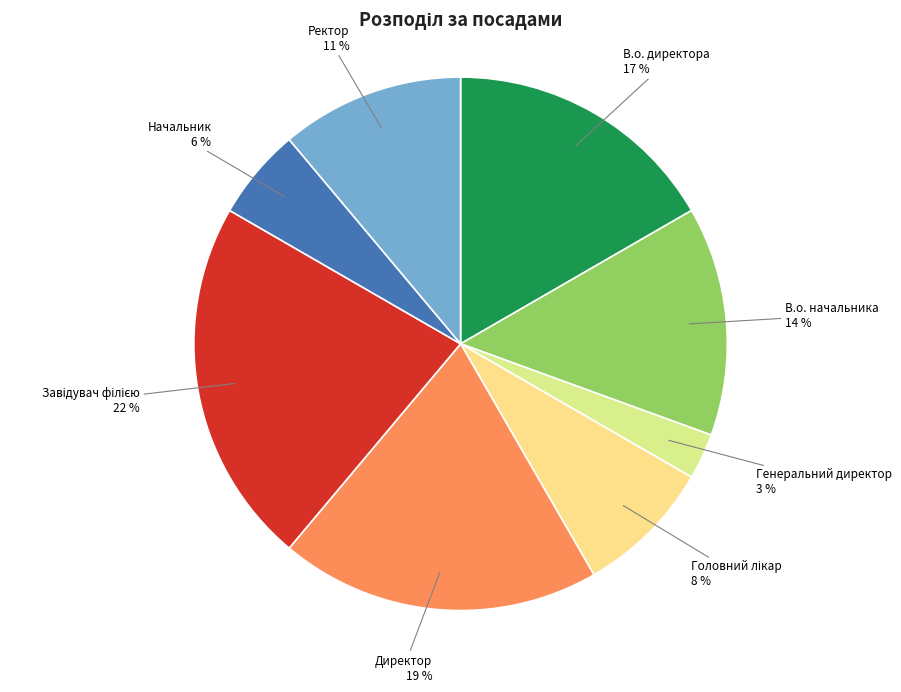

Count the number of slices in the pie.

8